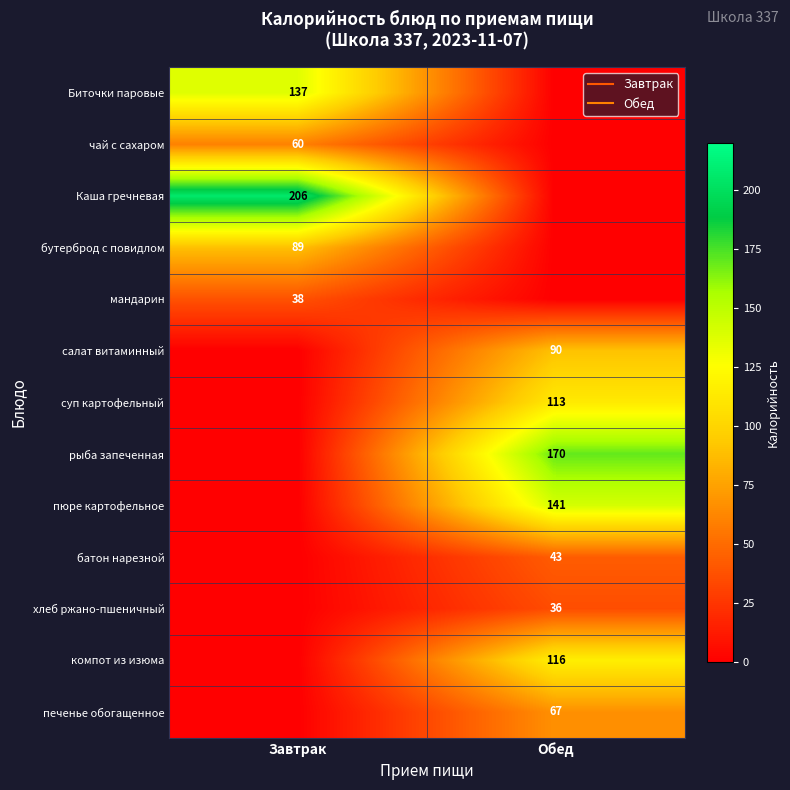

Is the value of хлеб ржано-пшеничный at Обед greater than the value of печенье обогащенное at Завтрак?

Yes